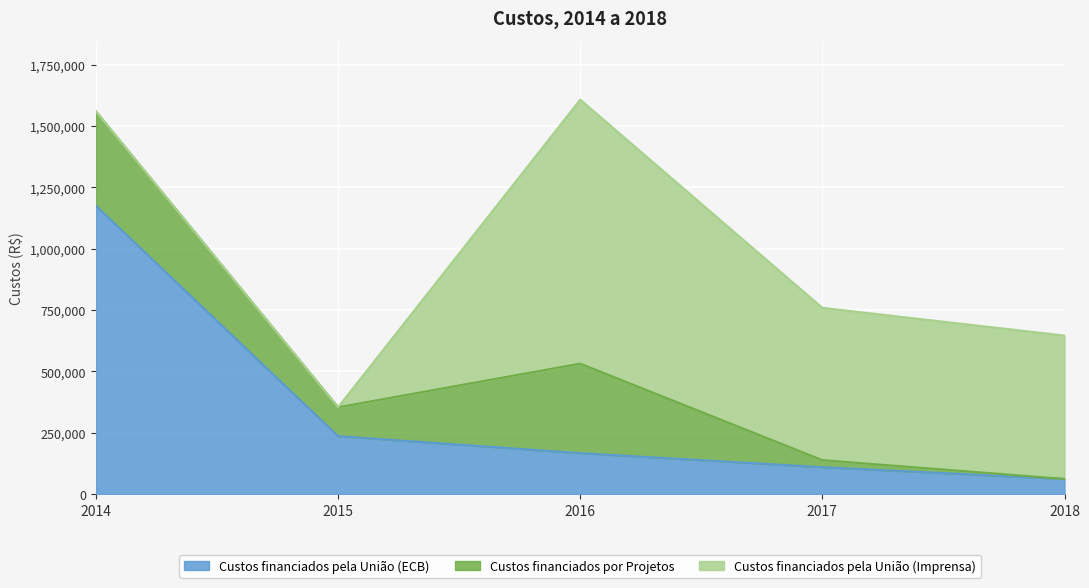

Is it true that Custos financiados pela União (ECB) equals 109431.1 at 2017?

True